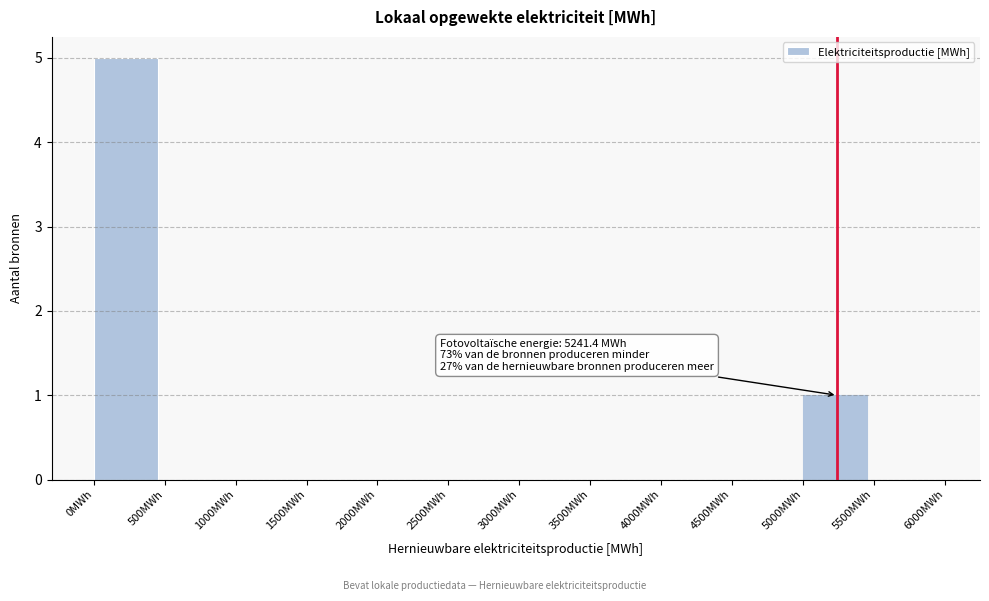

Reading left to right, list all the values displayed in this chart.

0MWh=5	500MWh=0	1000MWh=0	1500MWh=0	2000MWh=0	2500MWh=0	3000MWh=0	3500MWh=0	4000MWh=0	4500MWh=0	5000MWh=1	5500MWh=0